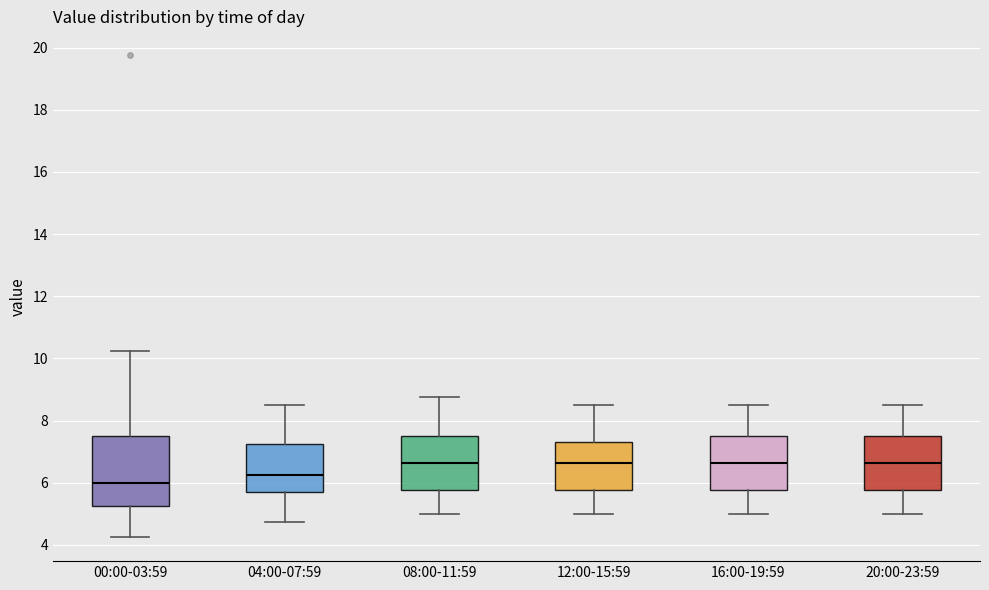

Where is the upper edge of the box for 12:00-15:59 on the y-axis? The values are not printed on the chart, so give them approximately, as read against the axis.

7.4